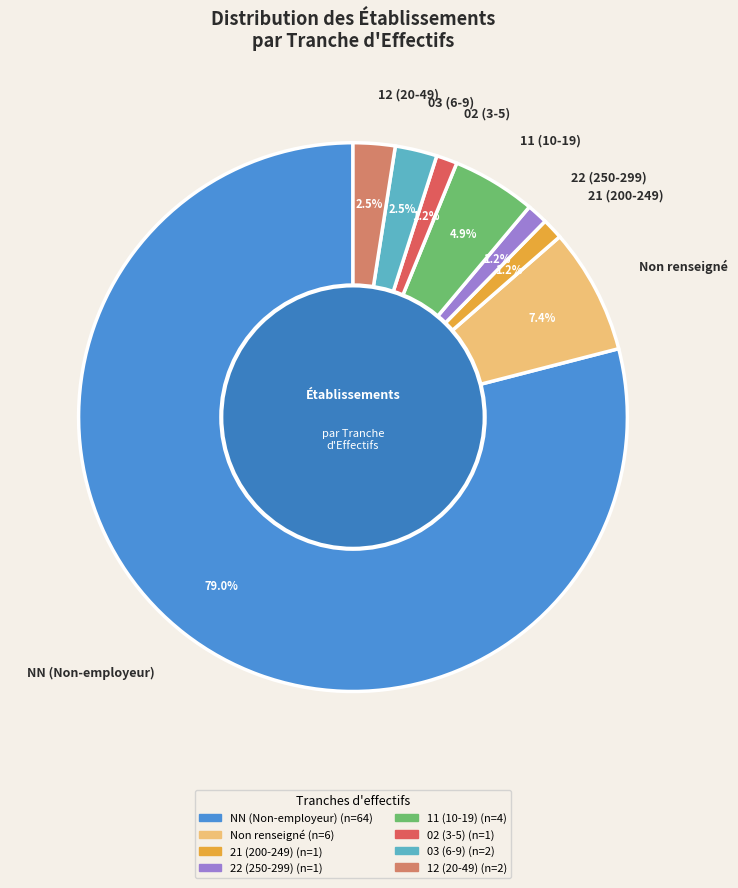

How much of the chart is everything except 12 (20-49)?

97.5%